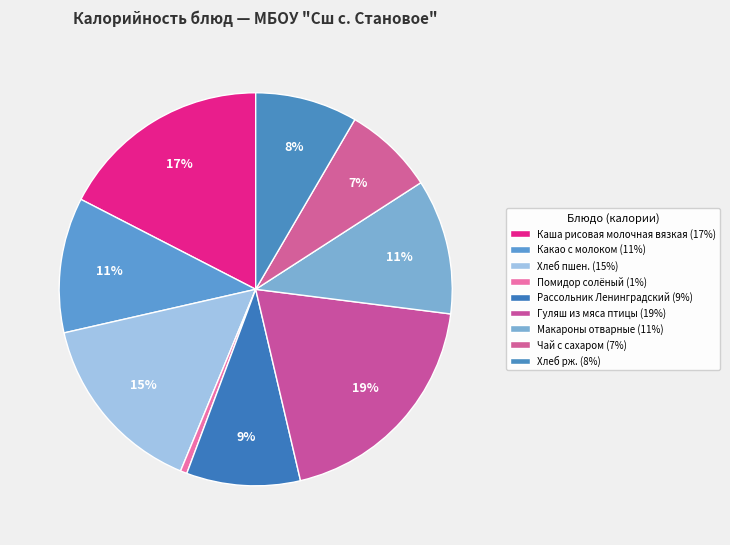

The Помидор солёный slice represents 11% of the pie. True or false?

False